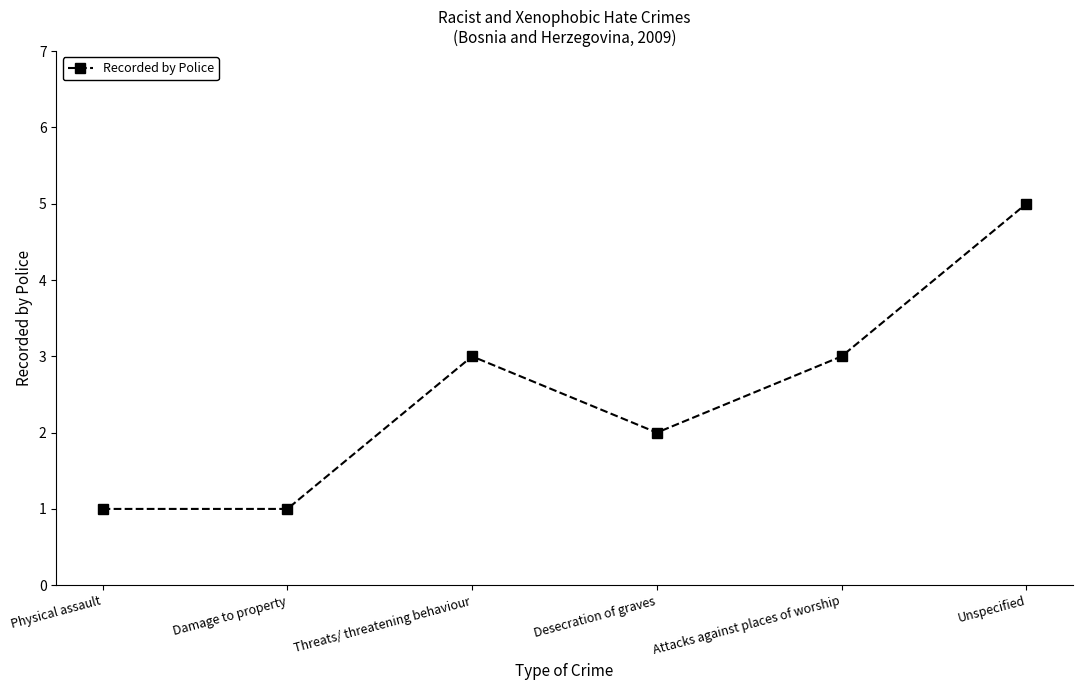

True or false: the data shows 3 at Unspecified.

False